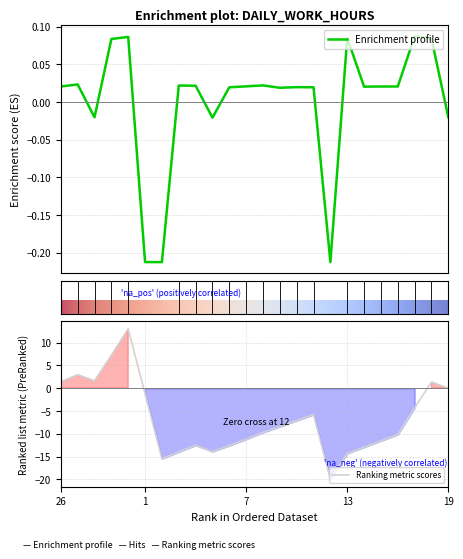

Reading left to right, extract all data points from this chart.

0.0	0.0	-0.0	0.1	0.1	-0.2	-0.2	0.0	0.0	-0.0	0.0	0.0	0.0	0.0	0.0	0.0	-0.2	0.1	0.0	0.0	0.0	0.1	0.1	-0.0